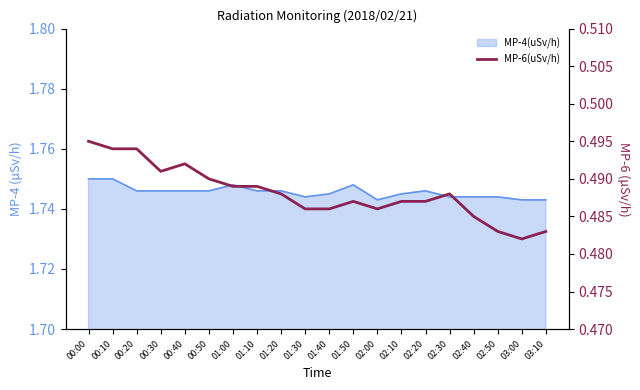

Which label corresponds to the largest value in the chart?

00:00